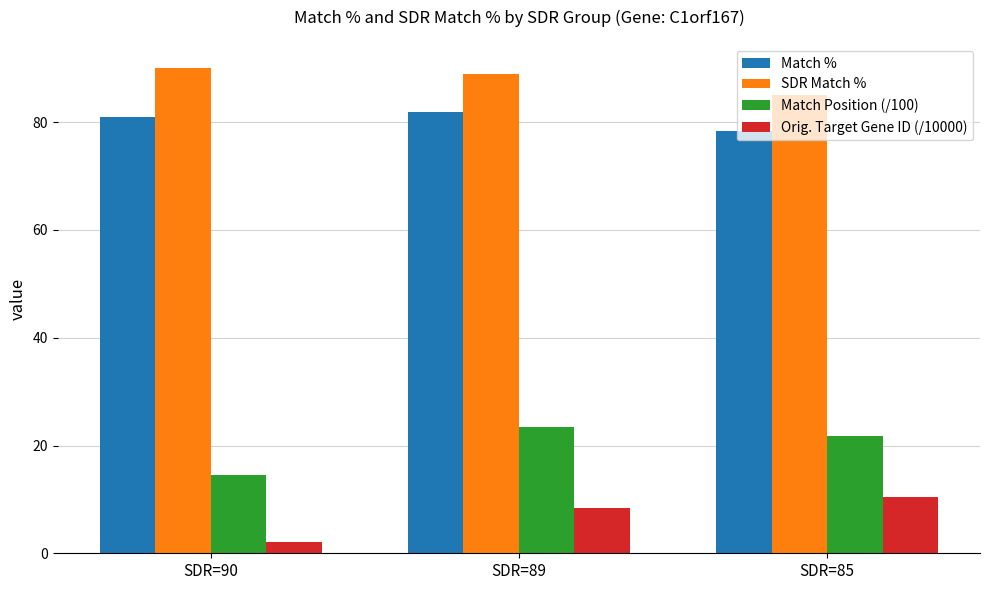

Is it true that SDR Match % equals 89.0 at SDR=89?

True